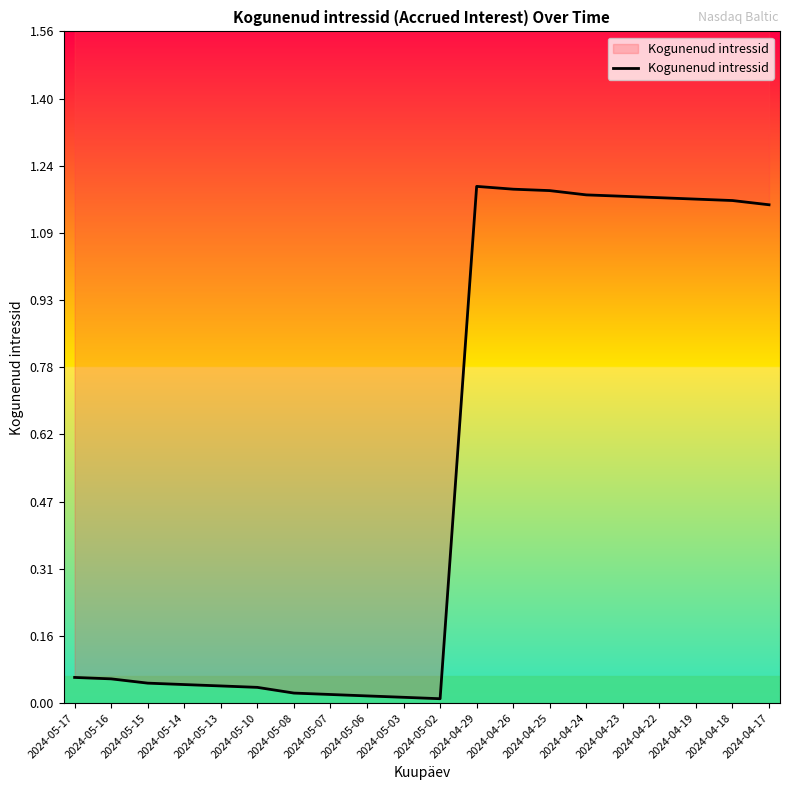

What is the difference between the maximum and second lowest values?

1.2